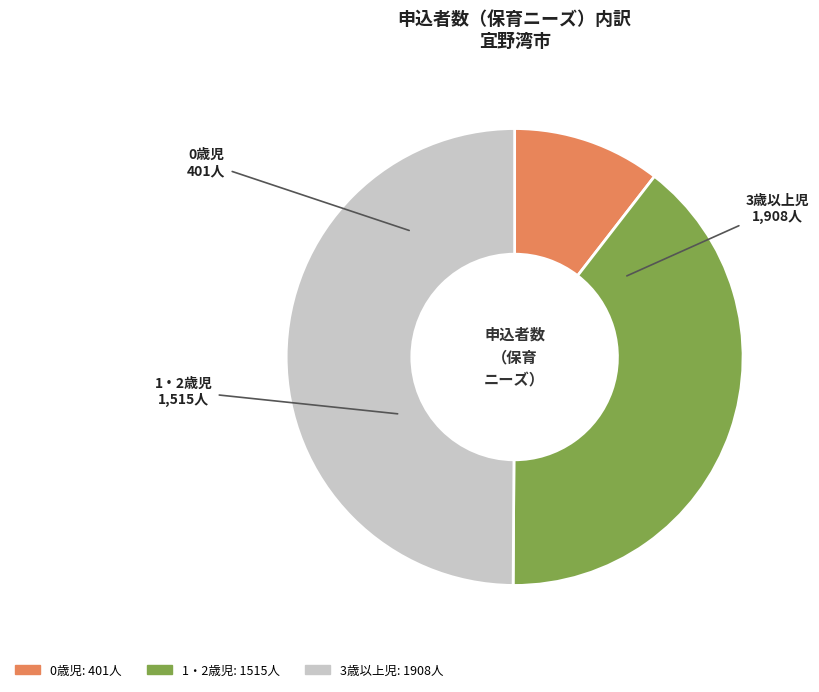

Count the number of slices in the pie.

3